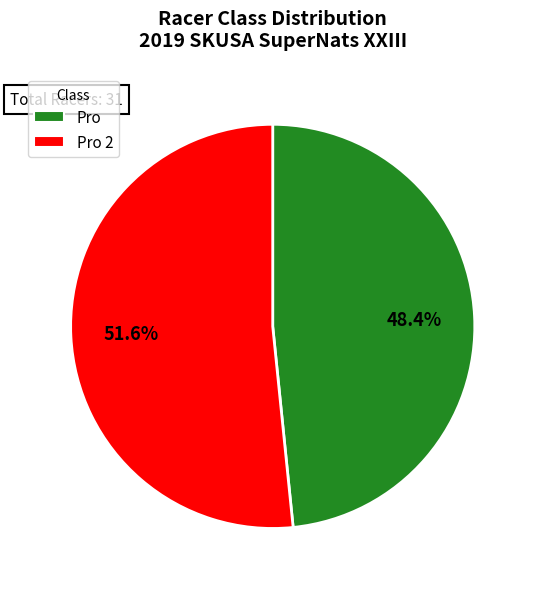

How many slices are in this pie chart?

2